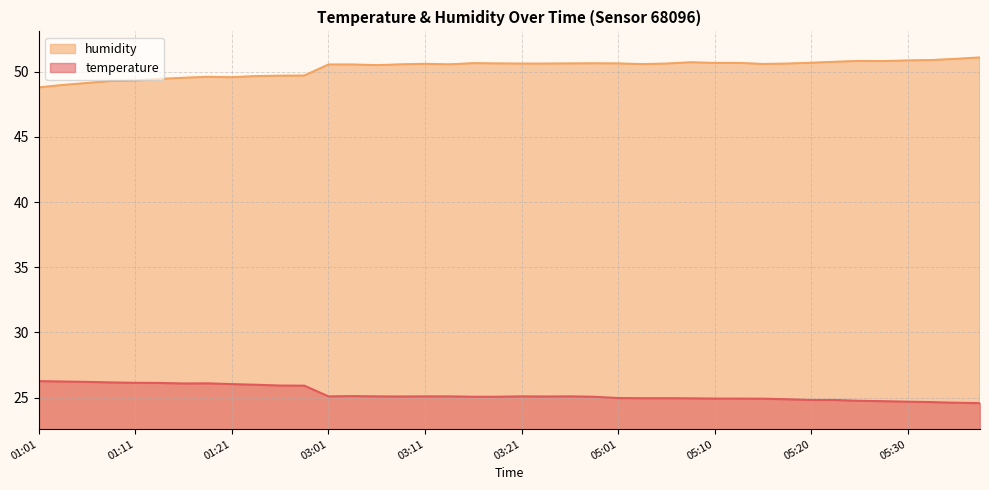

At which label does humidity first exceed 50?

03:01